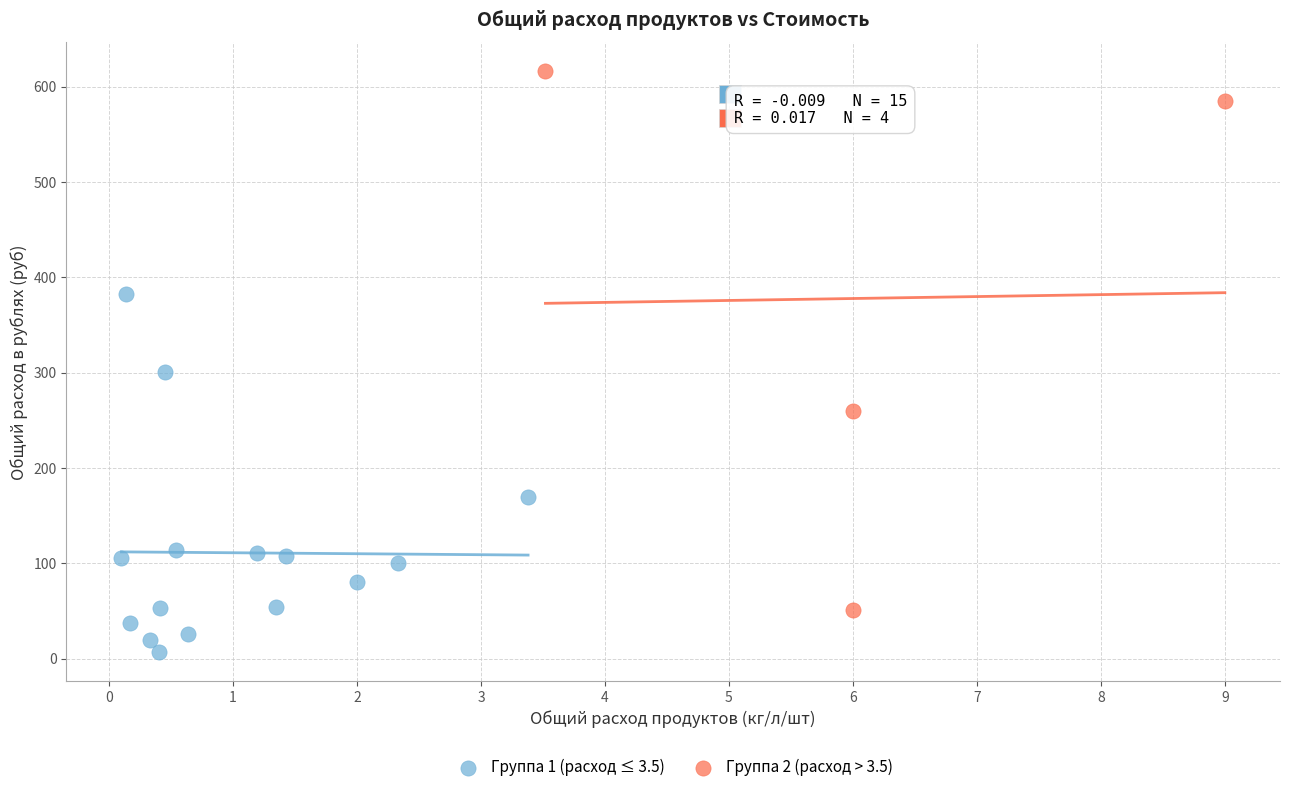

Which series contains the lowest Y value?

Группа 1 (расход ≤ 3.5)